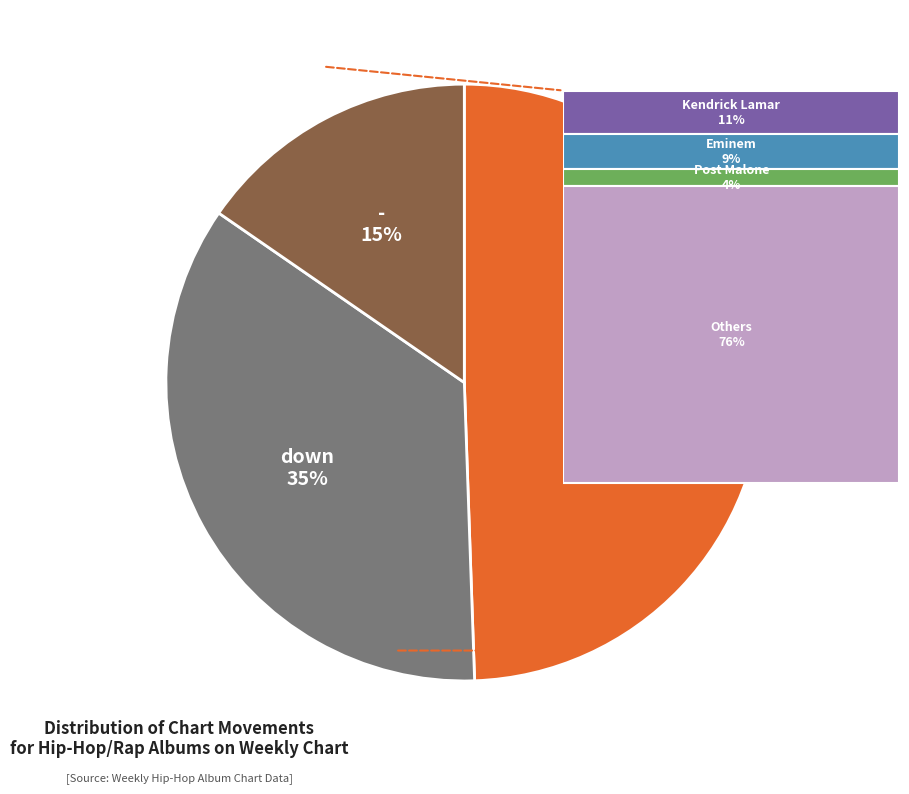

Which slice is the largest?

up